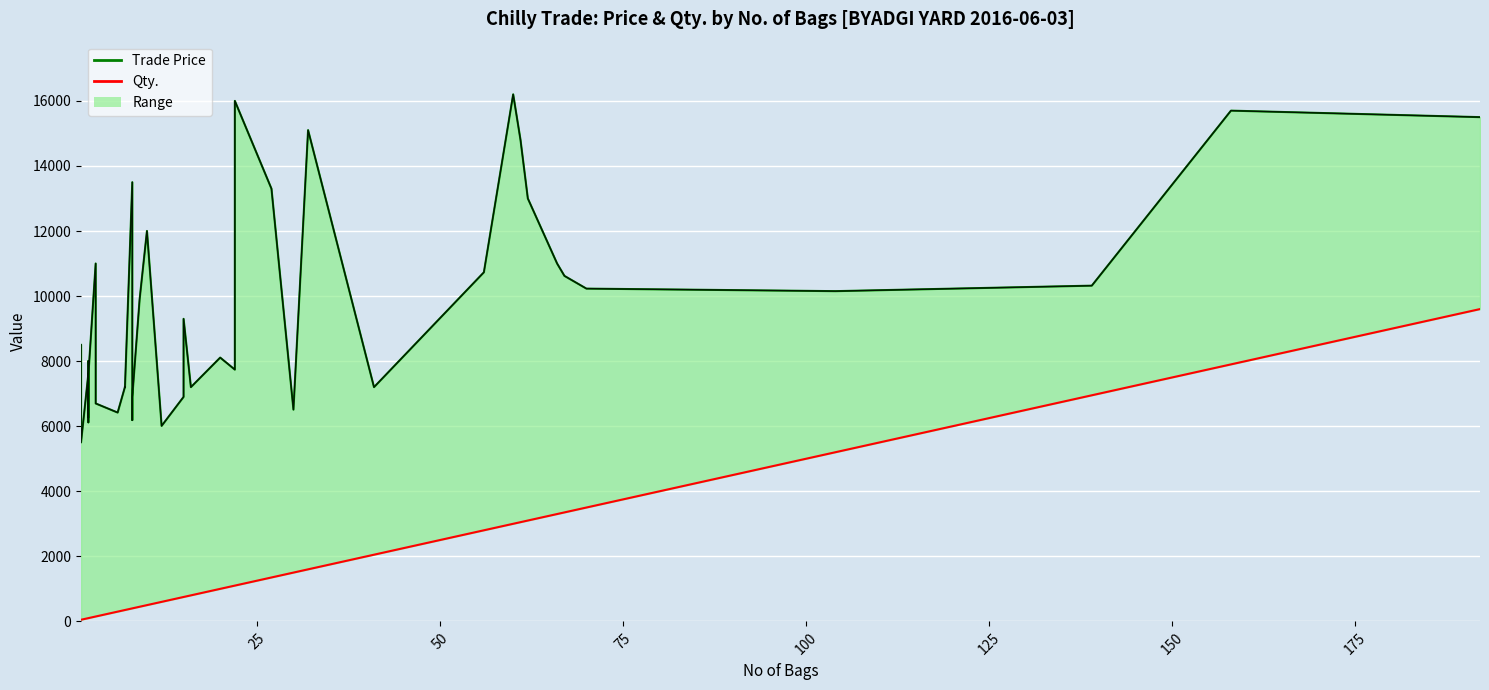

True or false: Trade Price and Qty. cross at least once.

False